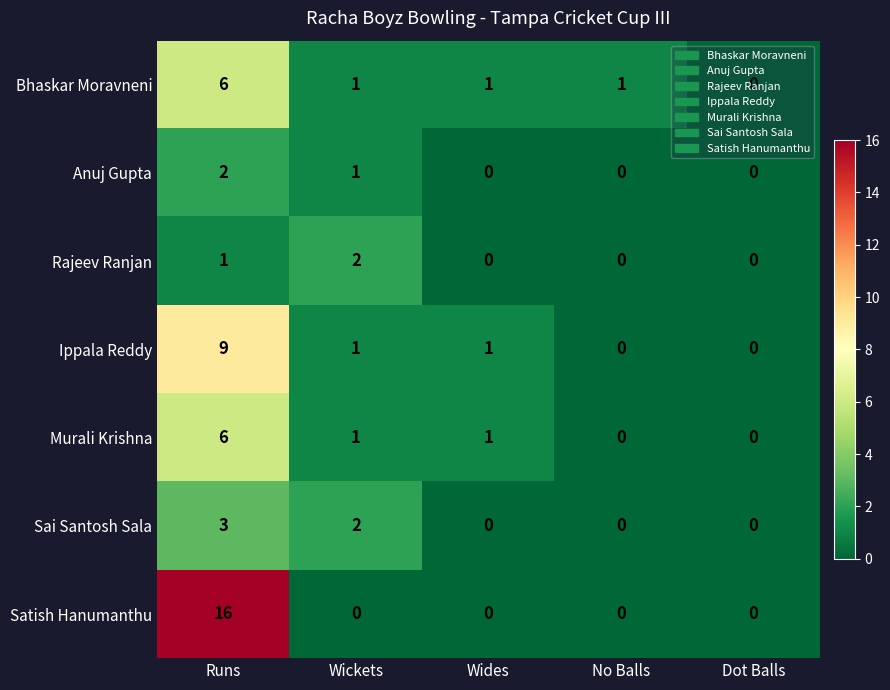

At which category is the sum across all series the highest?

Runs